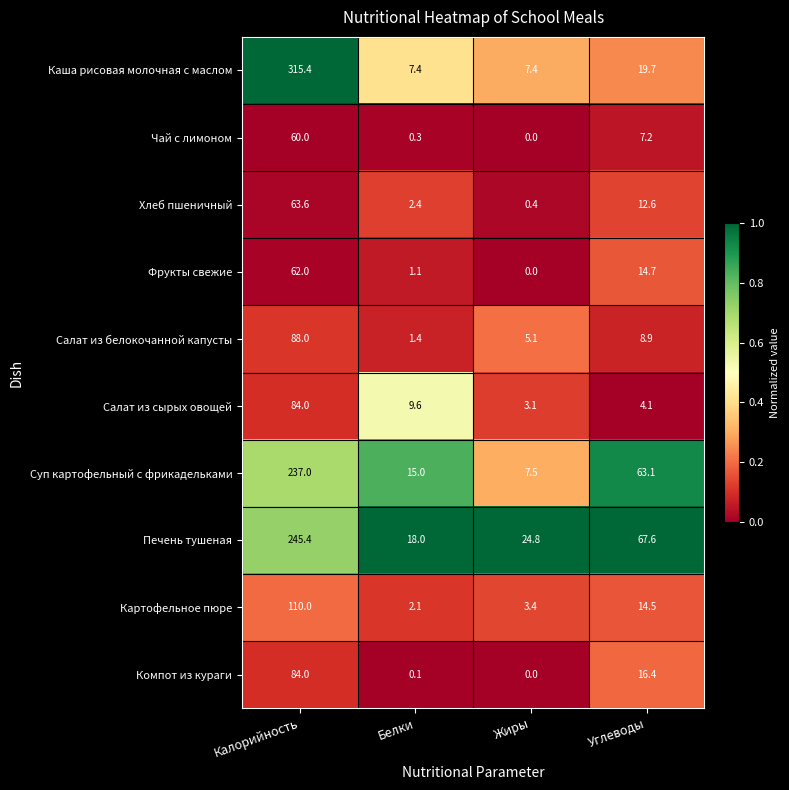

Rank the series at Белки from lowest to highest value.

Компот из кураги, Чай с лимоном, Фрукты свежие, Салат из белокочанной капусты, Картофельное пюре, Хлеб пшеничный, Каша рисовая молочная с маслом, Салат из сырых овощей, Суп картофельный с фрикадельками, Печень тушеная